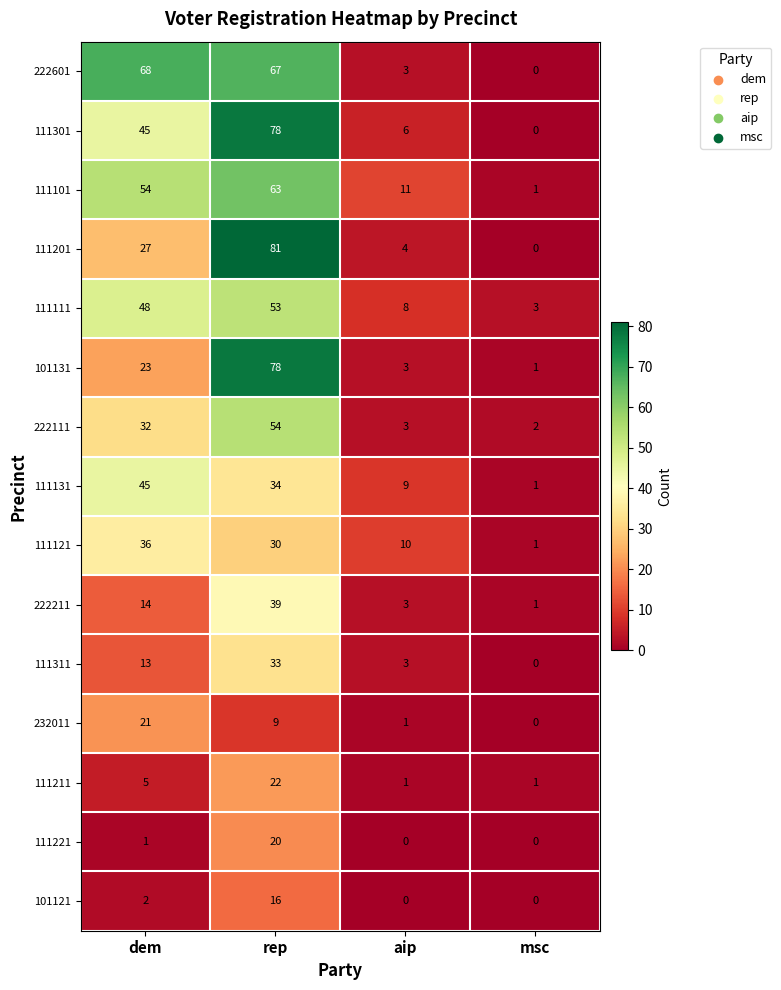

What is the difference between the second highest and second lowest values in the 111121 series?

20